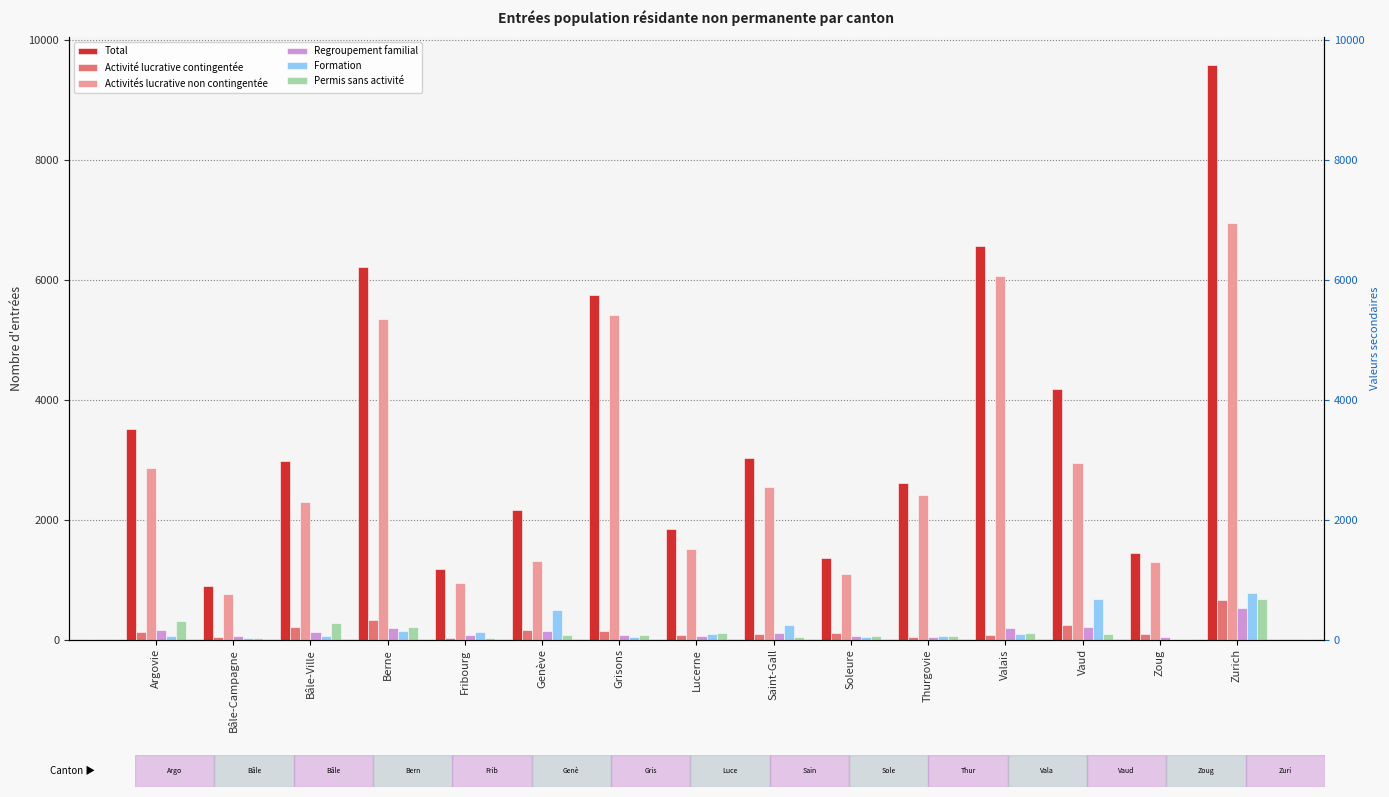

How many bars are there in total?

90